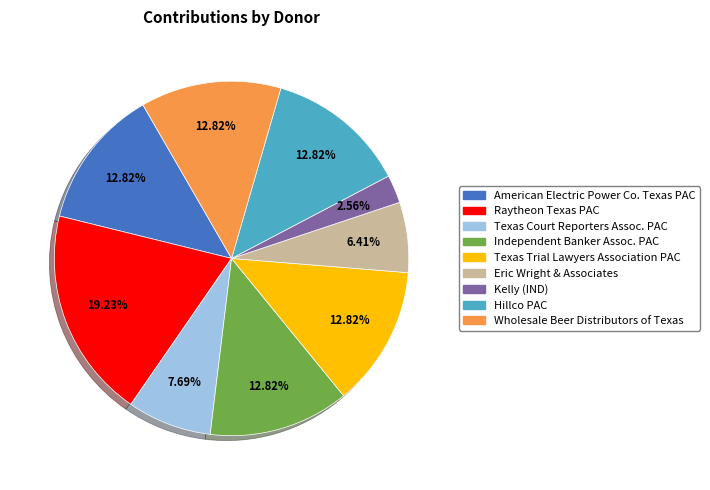

Count the number of slices in the pie.

9